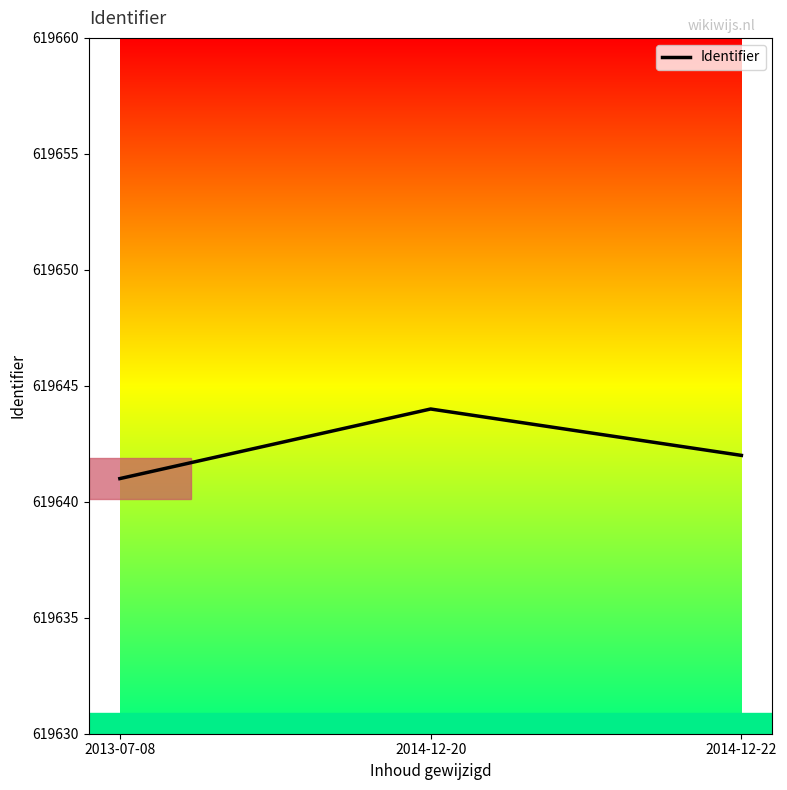

What is the minimum value shown in the chart?

619641